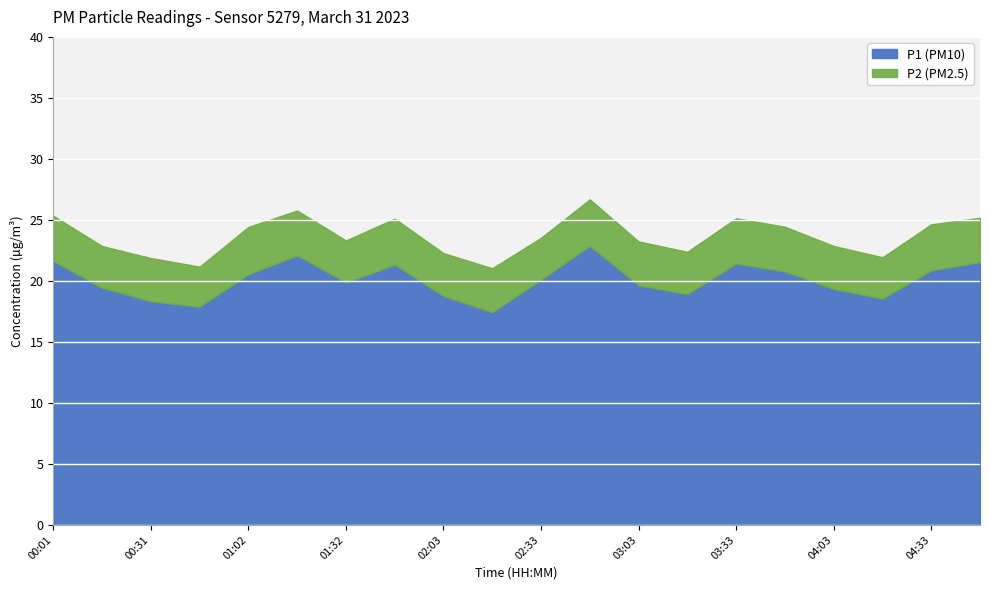

Which label corresponds to the largest value in the chart?

02:48